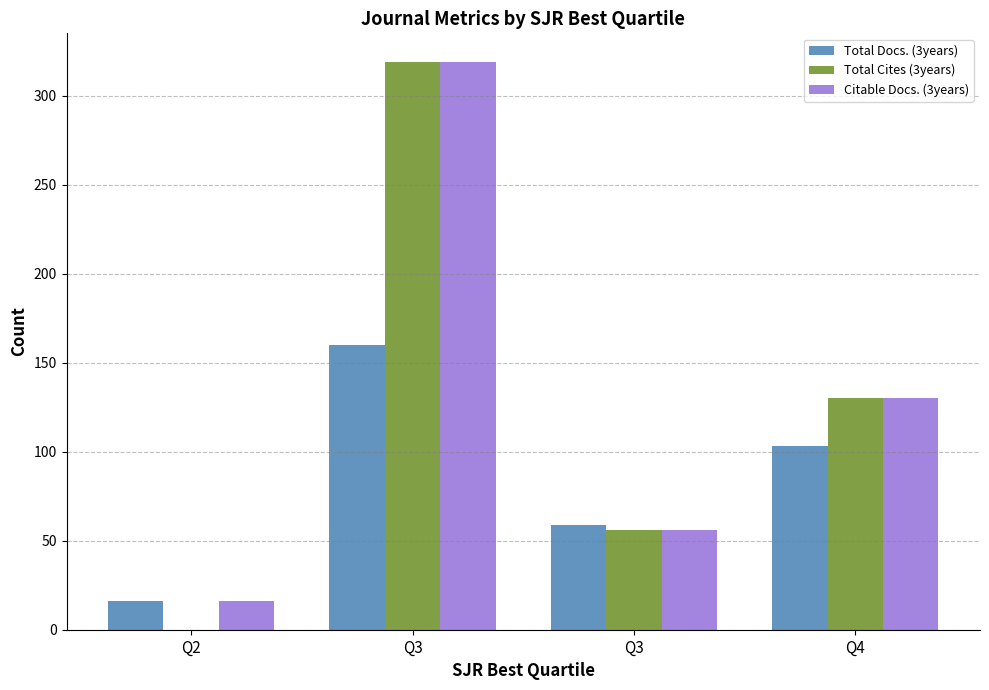

How many series are shown in this chart?

3